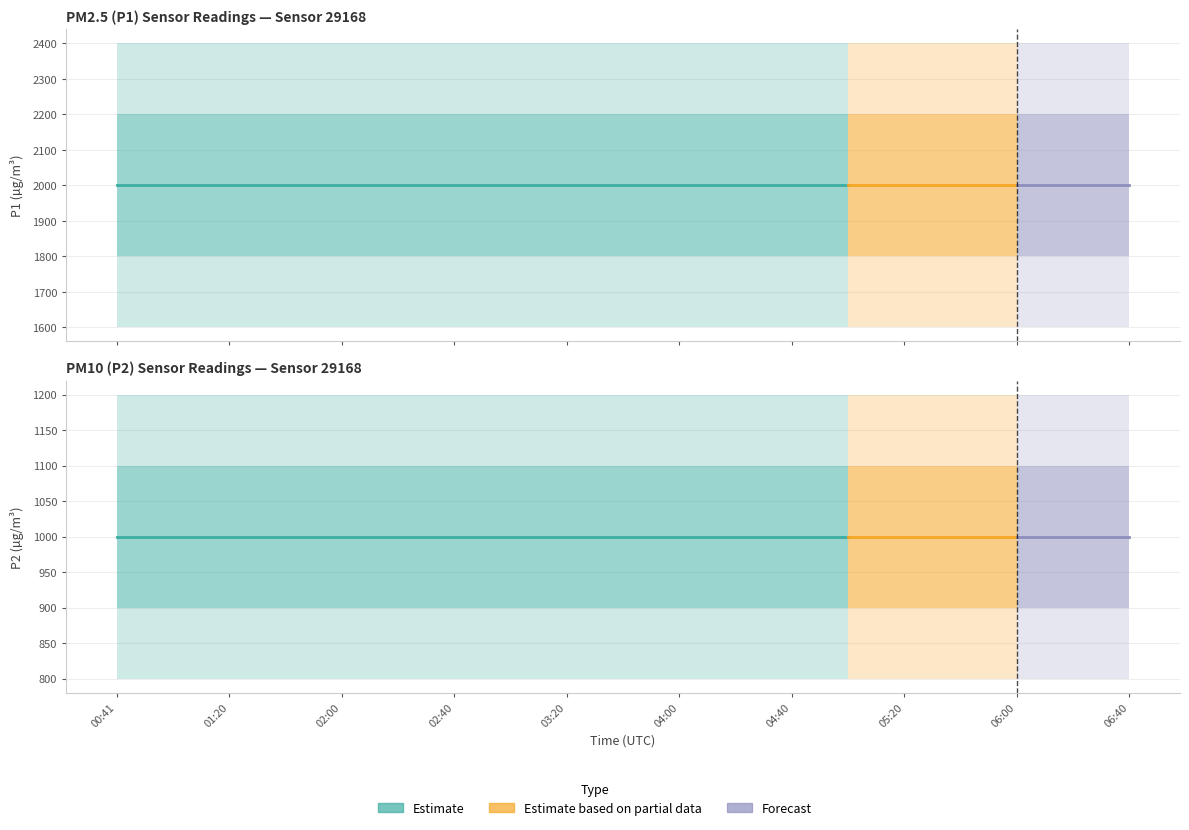

True or false: P2 has a value of 999.9 at 04:20.

True